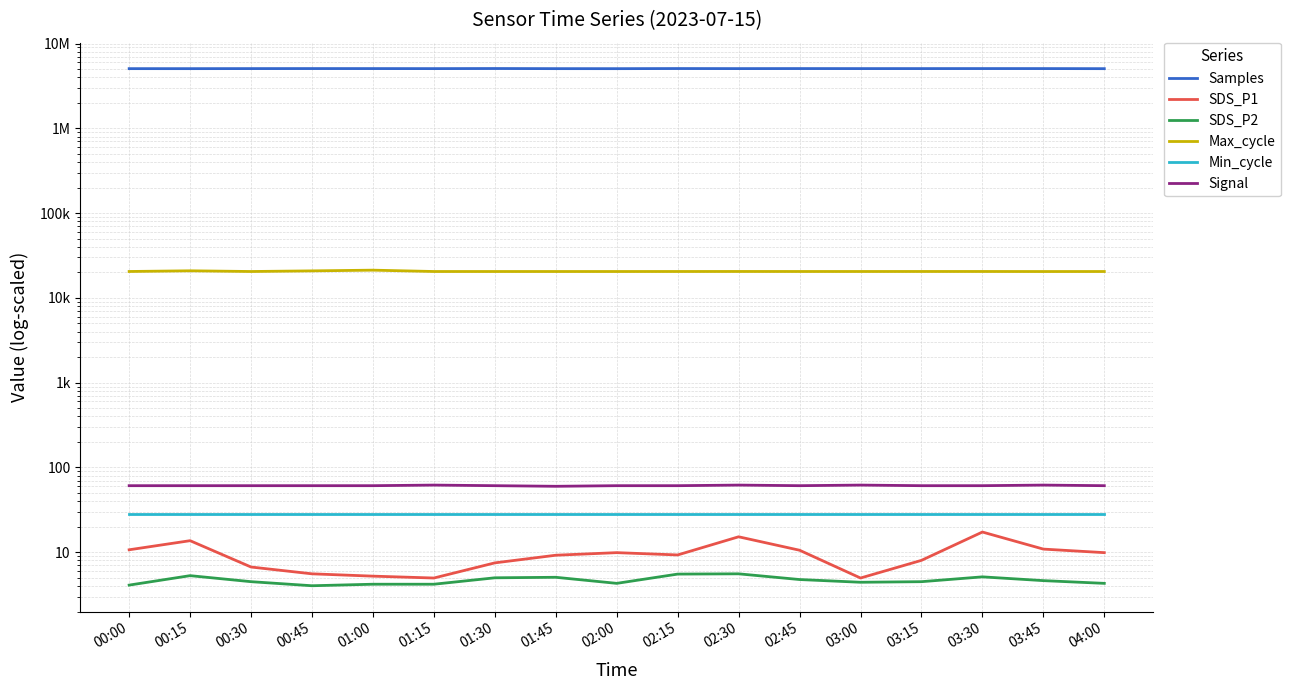

What is the value of the Samples point at the 5th from the left?

5061458.0